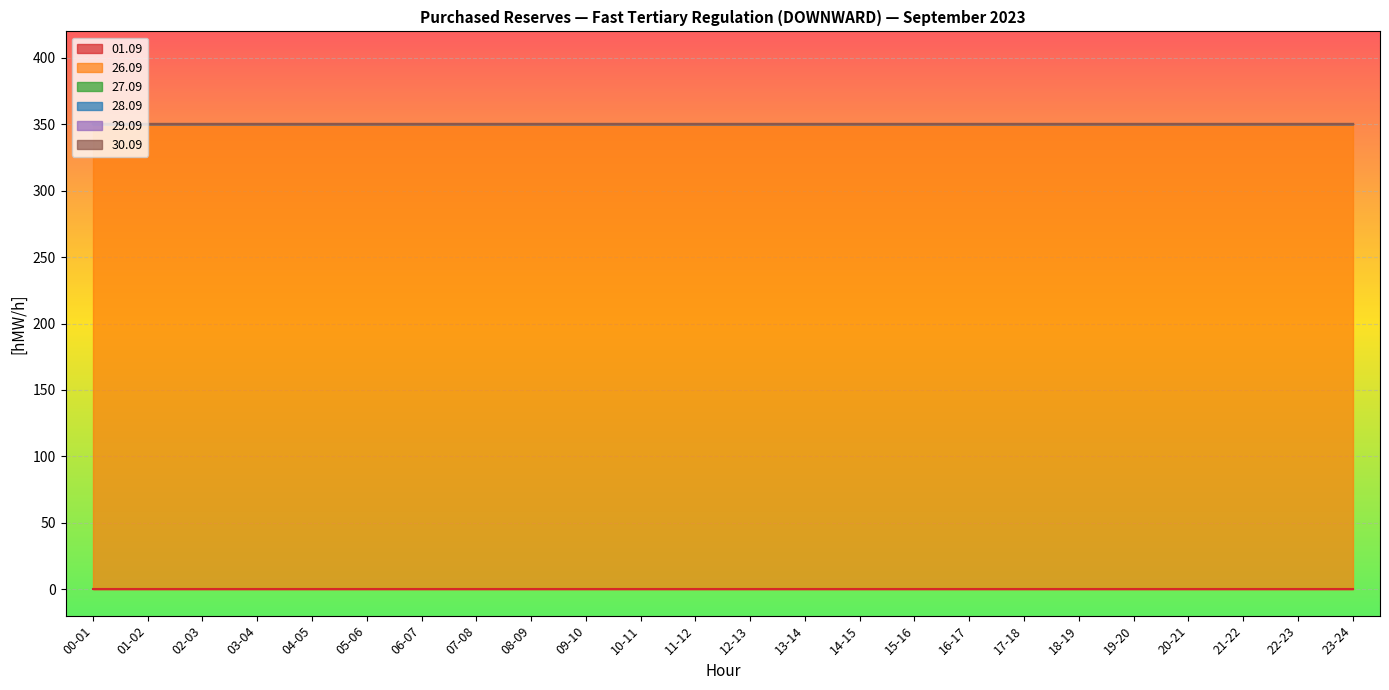

What are all the series names shown in the legend?

01.09, 26.09, 27.09, 28.09, 29.09, 30.09